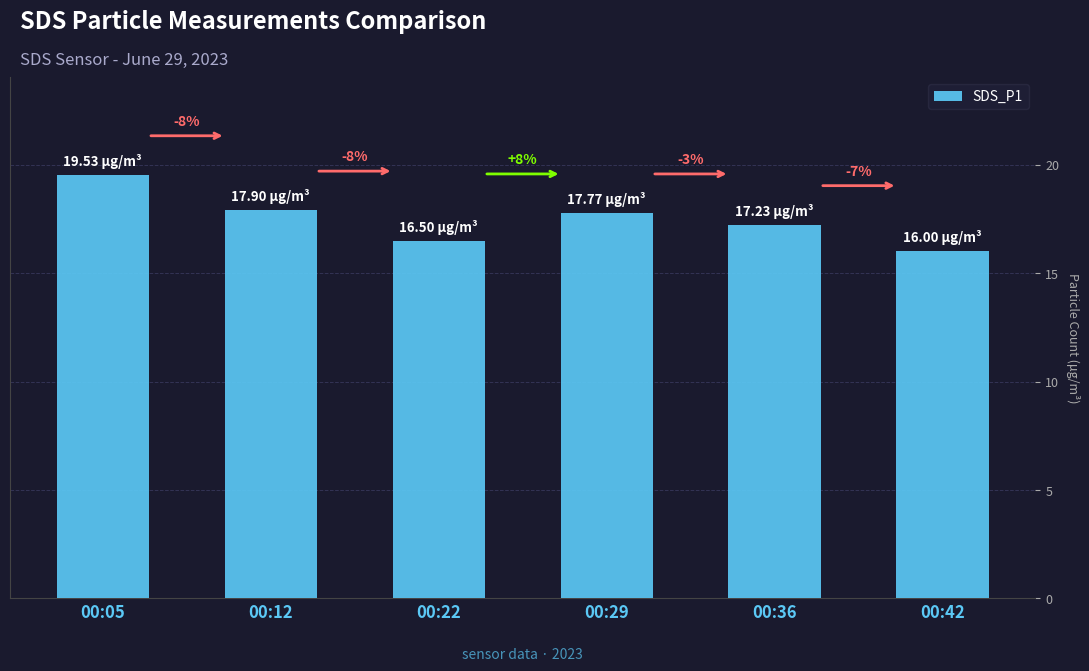

How many bars are there in total?

6